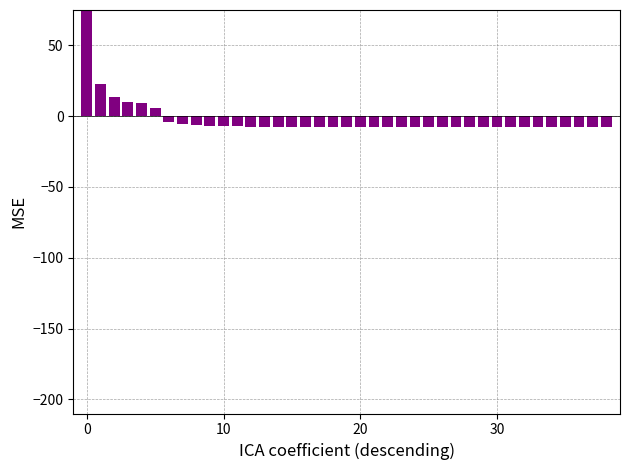

Is it true that the value at 31 is -9.8?

False